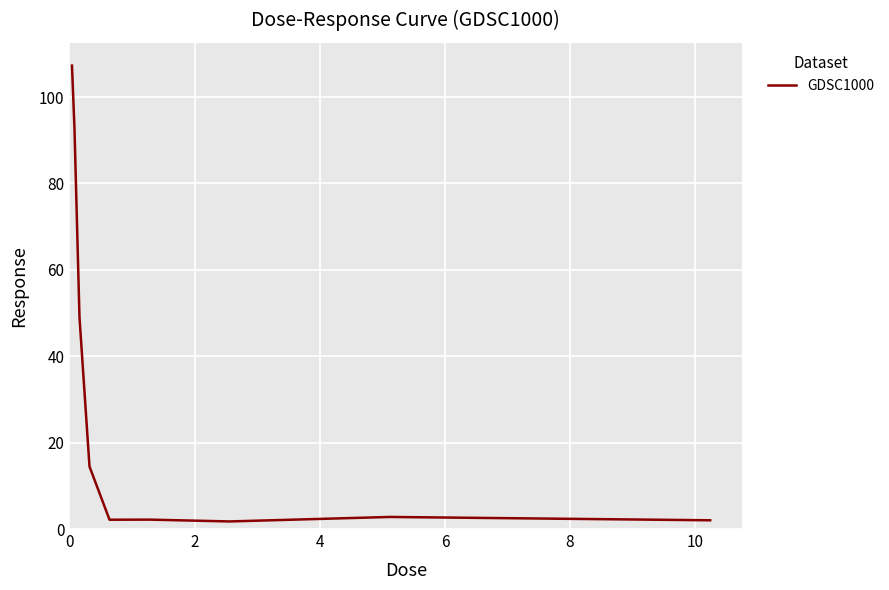

What is the difference between the maximum and minimum values?

105.5